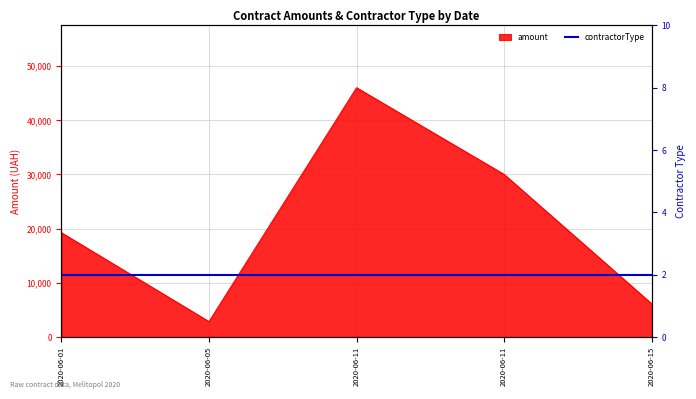

What is the sum of all values?

104212